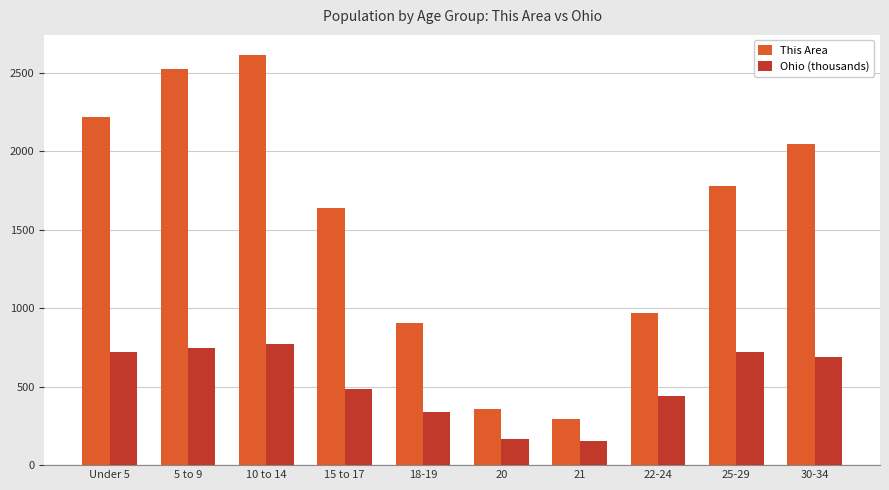

Does the chart contain any negative values?

No